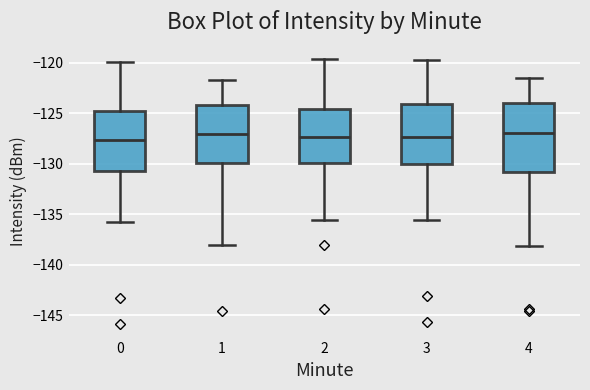

Which box is the tallest, from its lower edge to its upper edge?

4